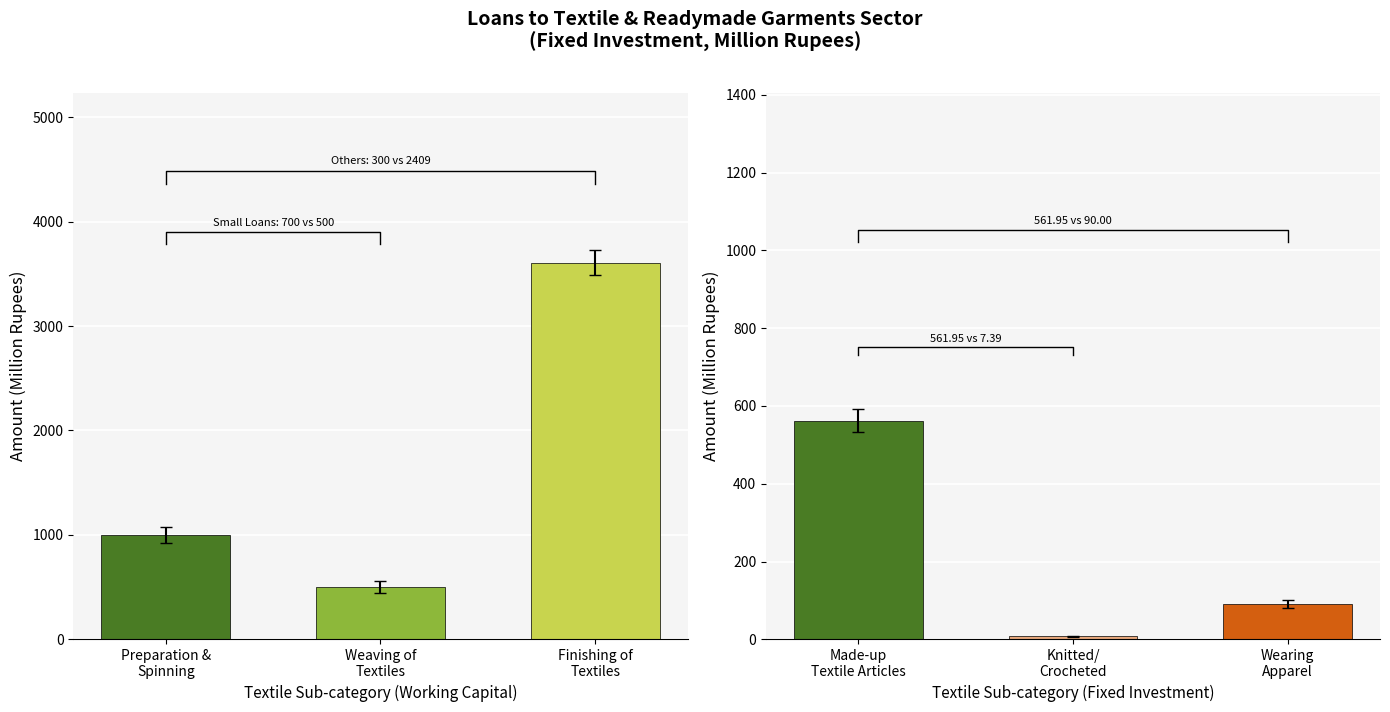

Does the chart contain stacked bars?

No